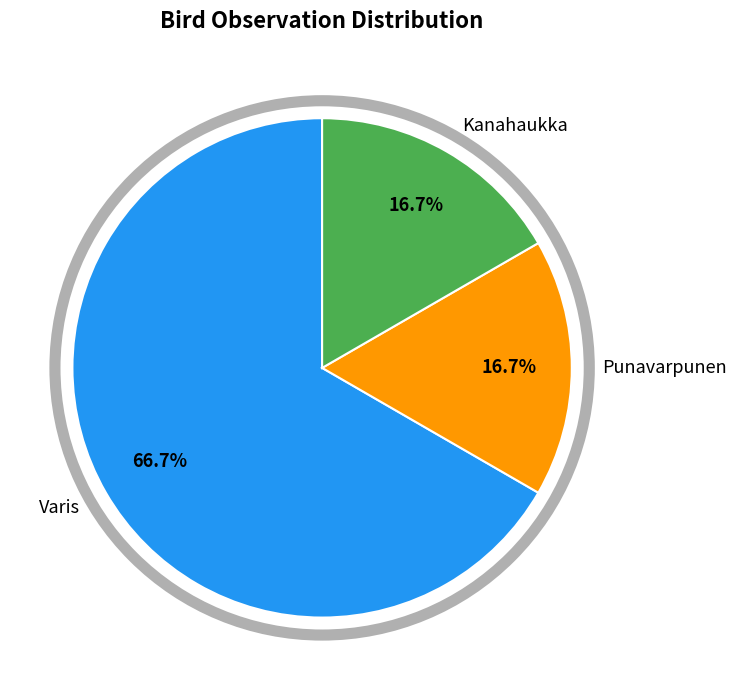

How many segments does this pie chart have?

3